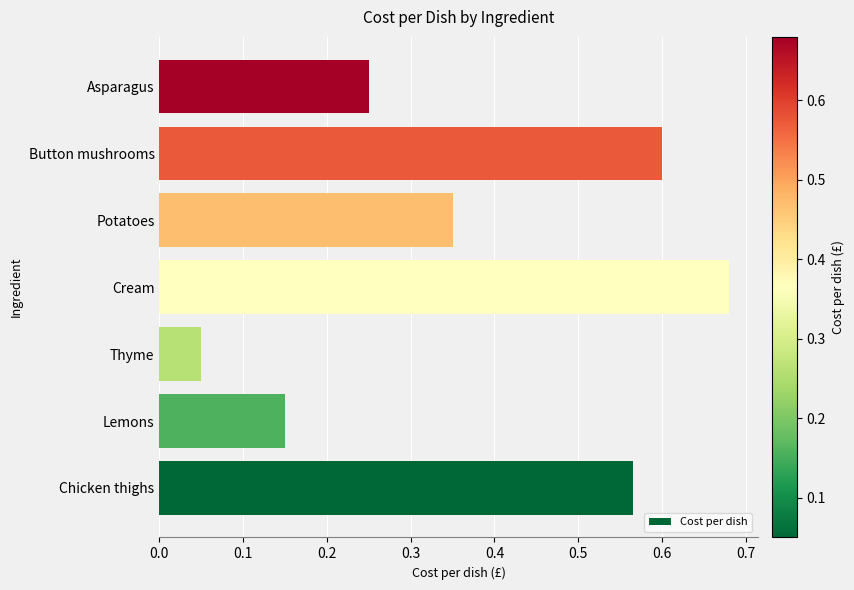

At which label is the value closest to 0?

Thyme